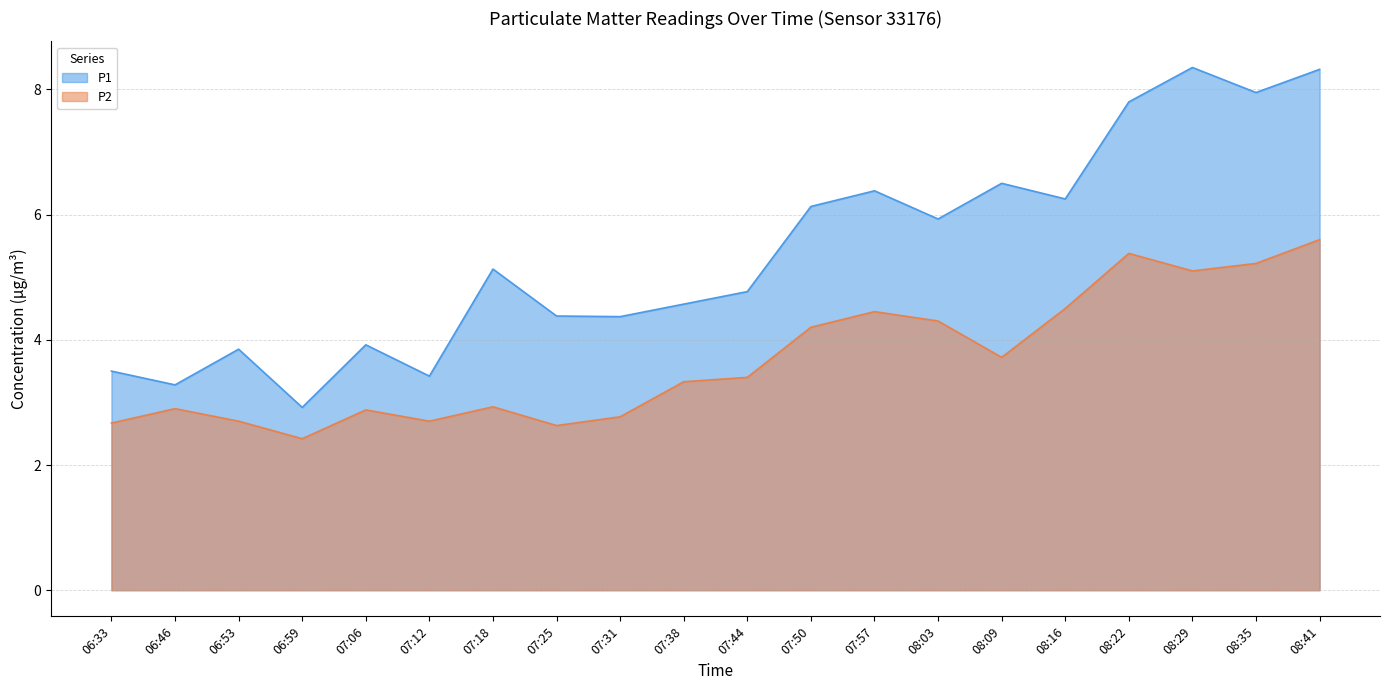

How many lines are shown in the chart?

2